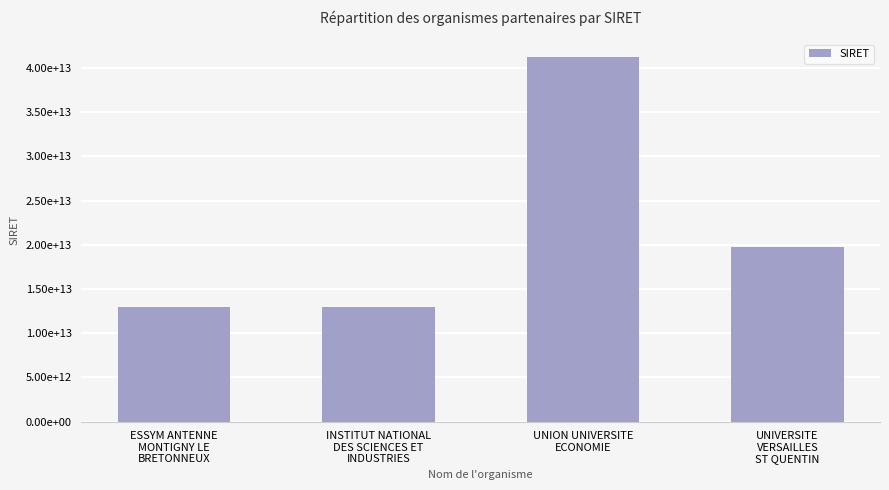

Are the bars horizontal?

No